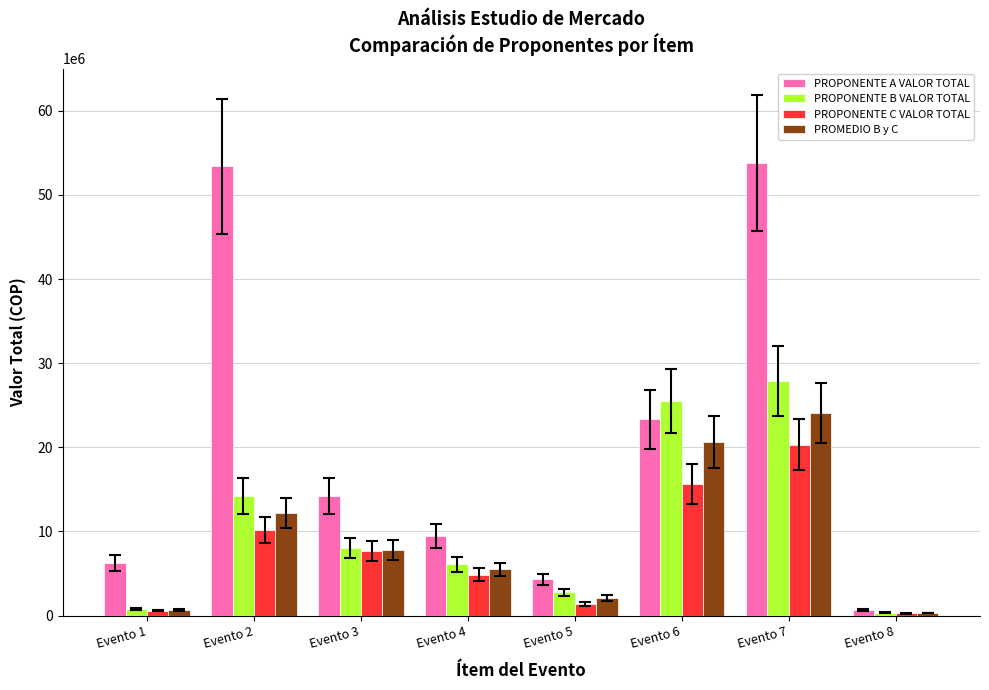

How many bars are there in total?

32